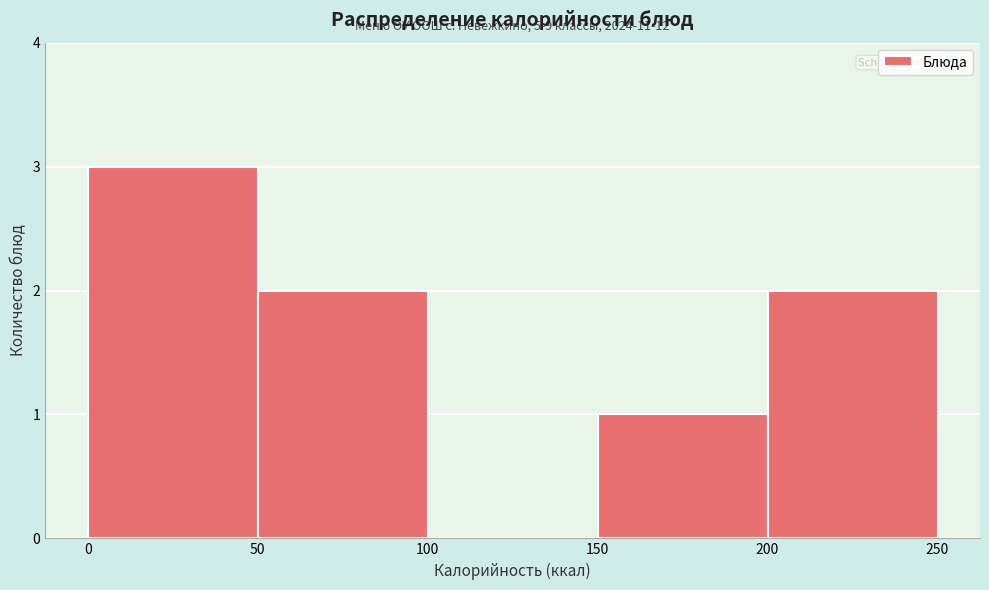

Over which range of the x-axis is the bar tallest?

0 to 50